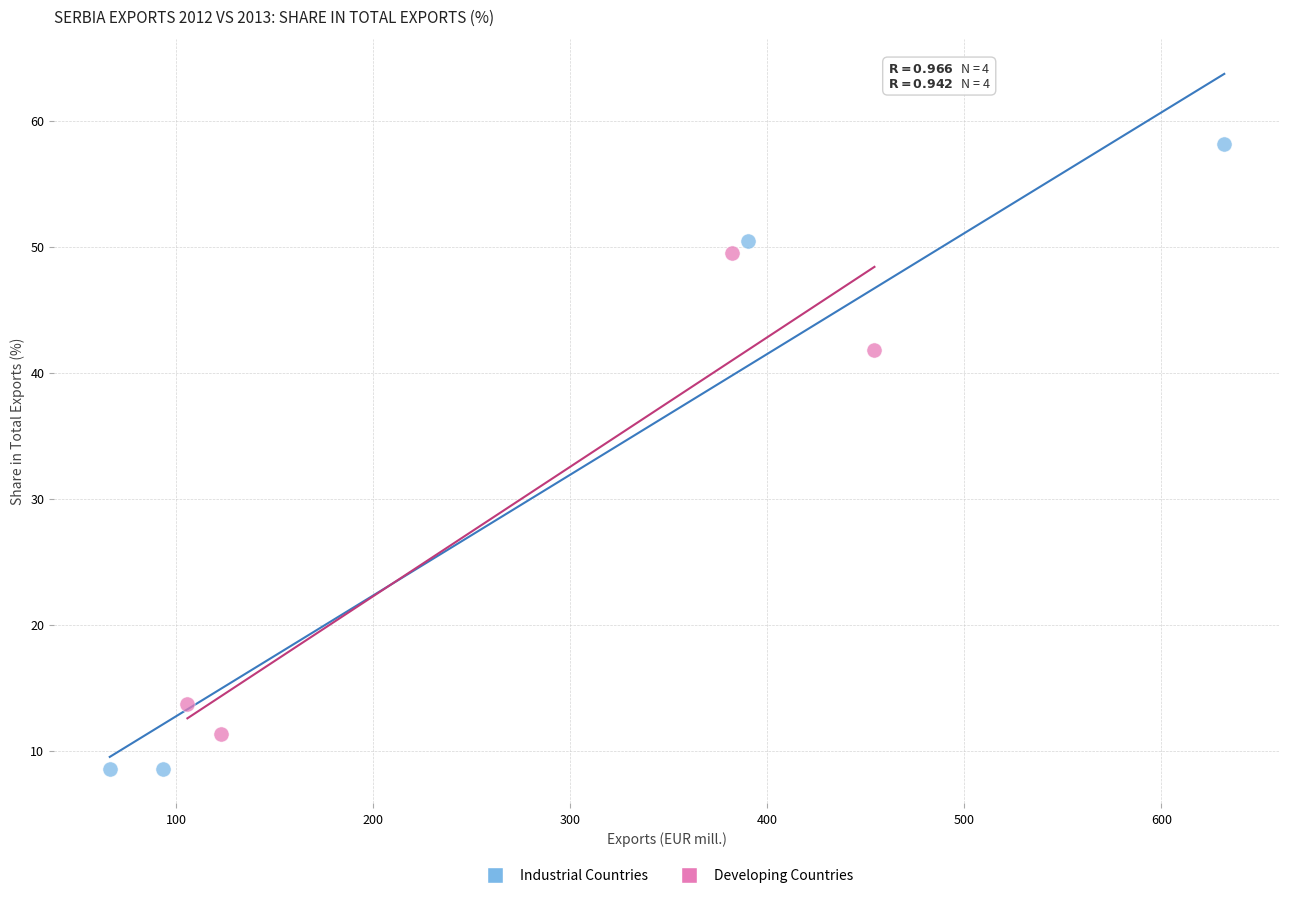

Which series has the largest Y range (max minus min)?

Industrial Countries